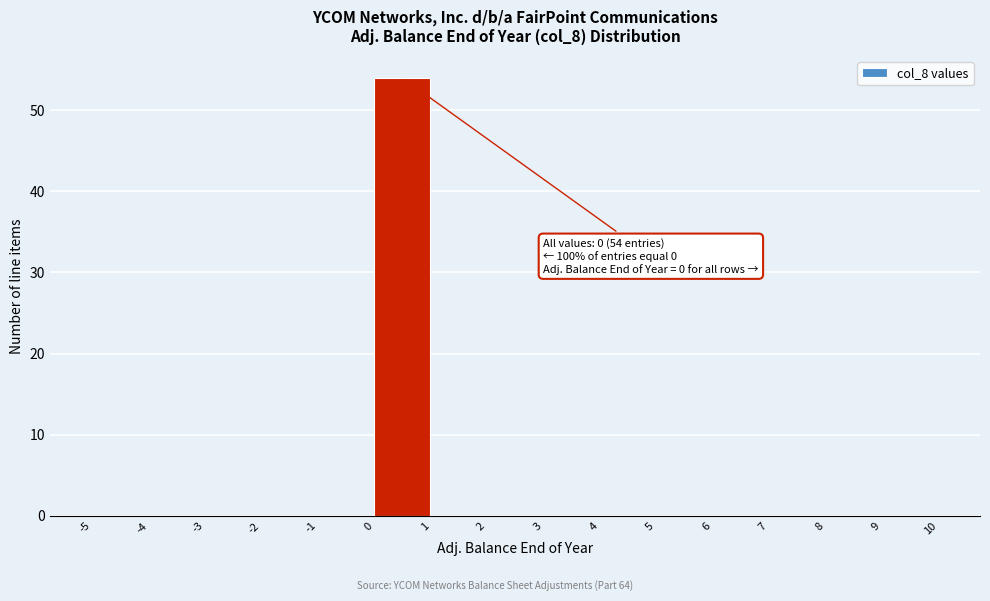

Which range on the x-axis has the tallest bar?

0 to 1